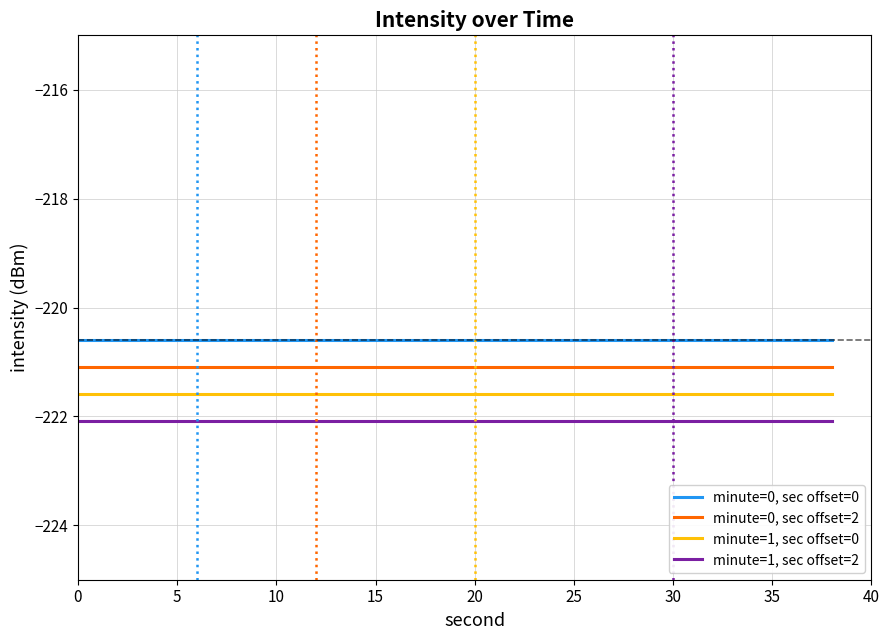

Rank the series by their maximum value, from lowest to highest.

minute=1, sec offset=2, minute=1, sec offset=0, minute=0, sec offset=2, minute=0, sec offset=0